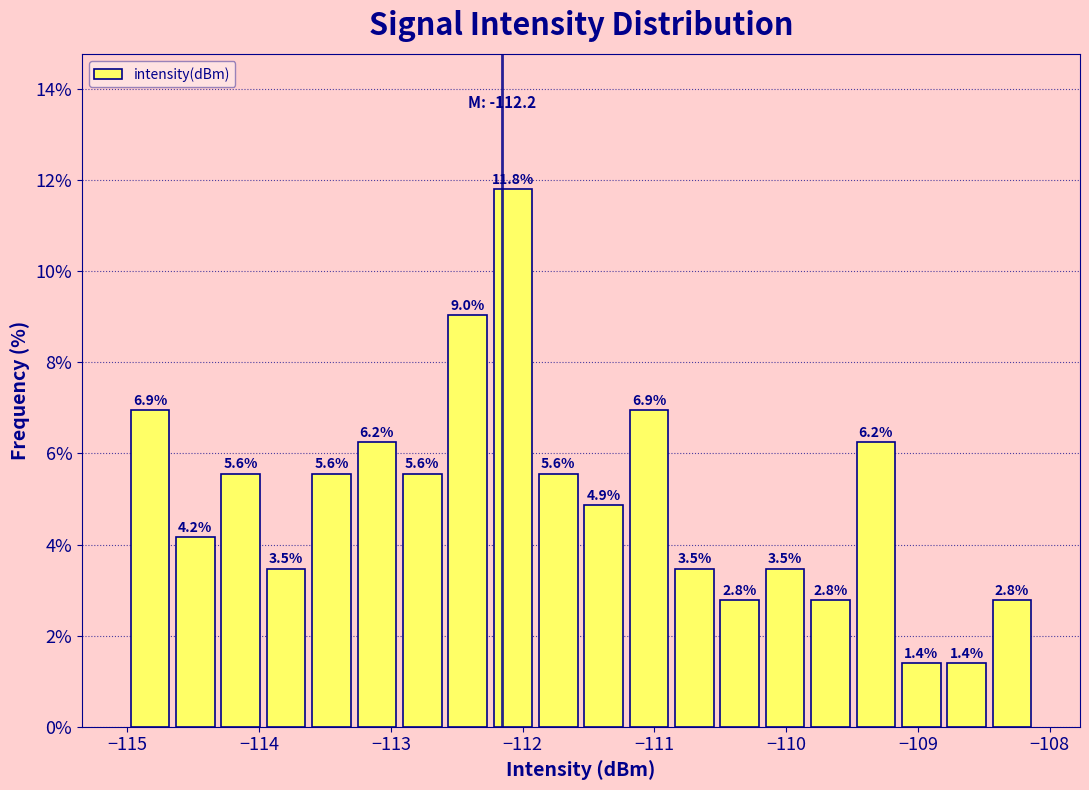

Read against the x-axis, roughly where is the centre of the tallest bar?

-112.1